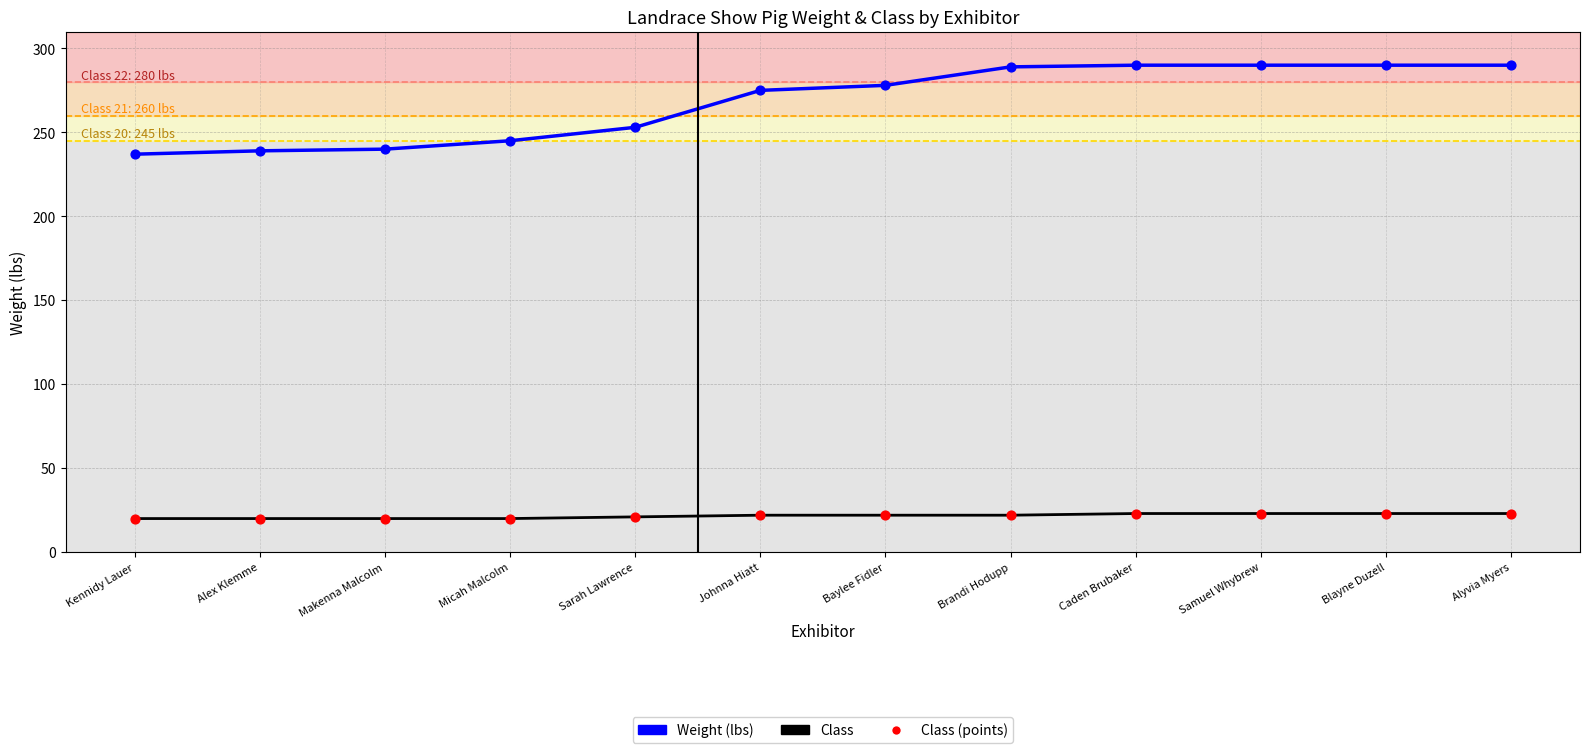

What is the total value across all series at Baylee Fidler?

300